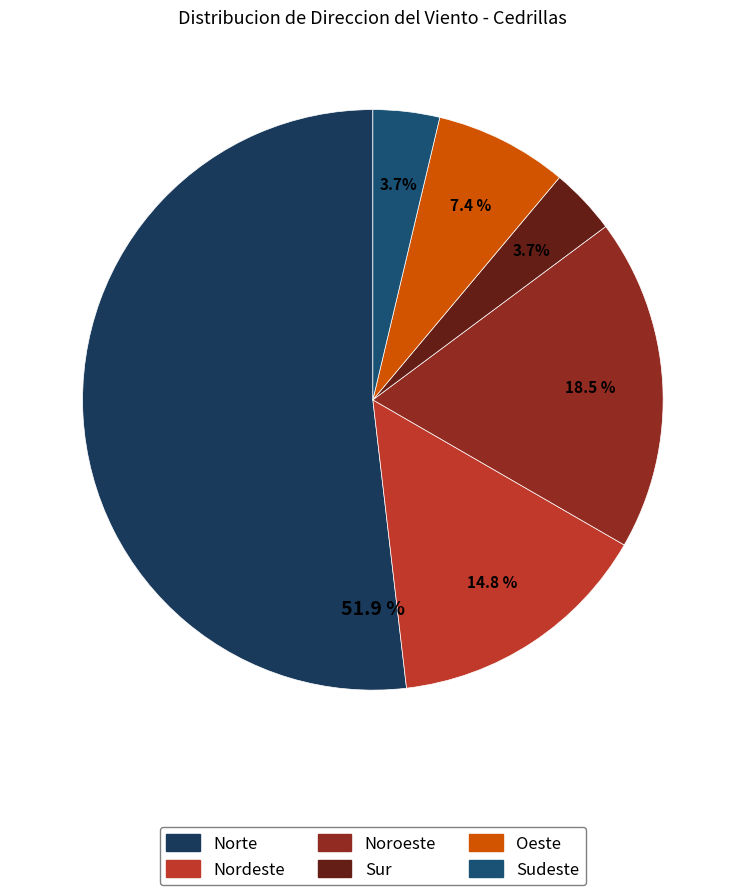

The Nordeste slice represents 4% of the pie. True or false?

False